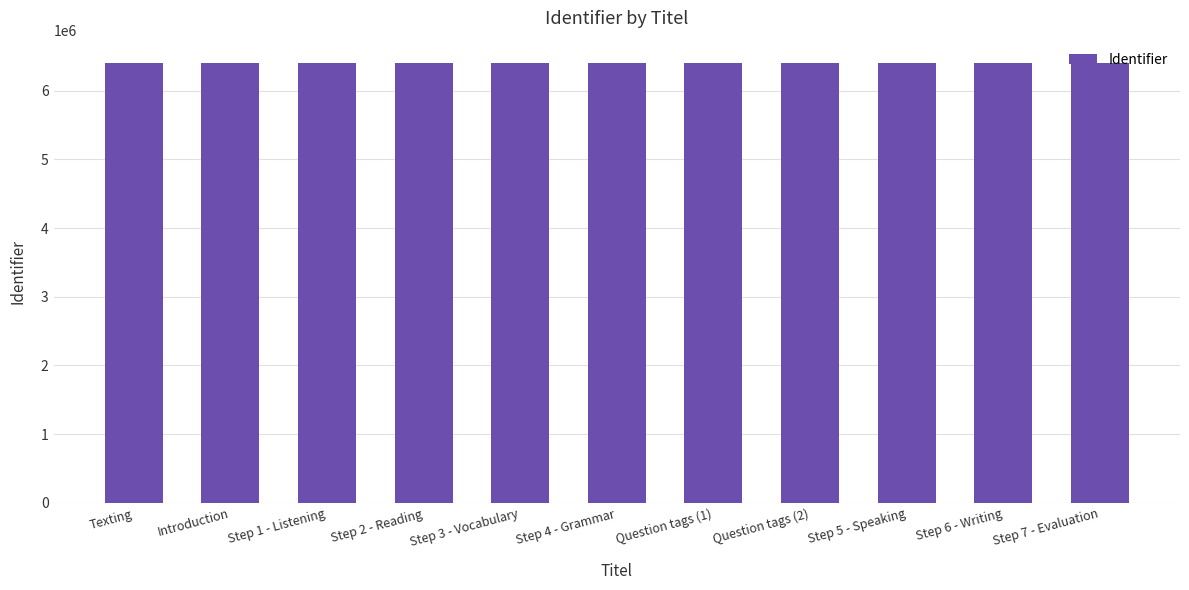

Approximately how many times larger is the value at Step 5 - Speaking compared to Step 1 - Listening?

1.0